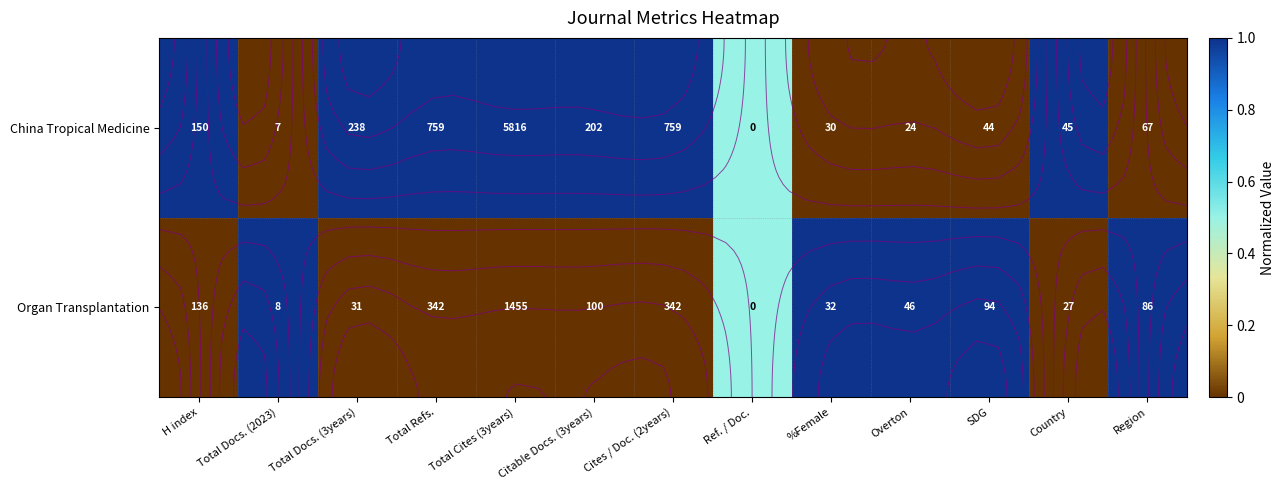

Between Total Cites (3years) and Total Refs., which is larger?

Total Cites (3years)